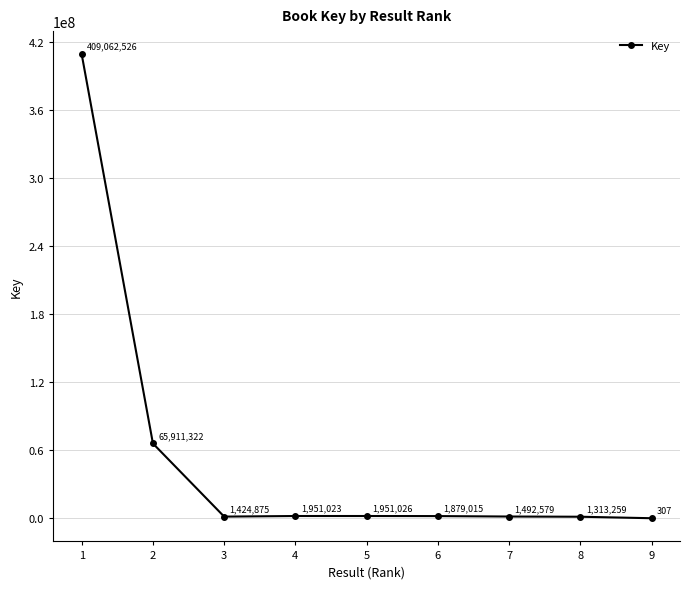

Approximately how many times larger is the value at 1 compared to 6?

217.7